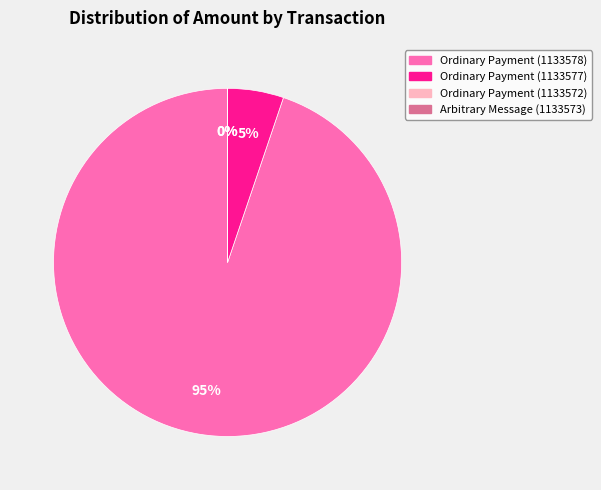

What is the change in value from Ordinary Payment (1133578) to Ordinary Payment (1133577)?

-1894835.0